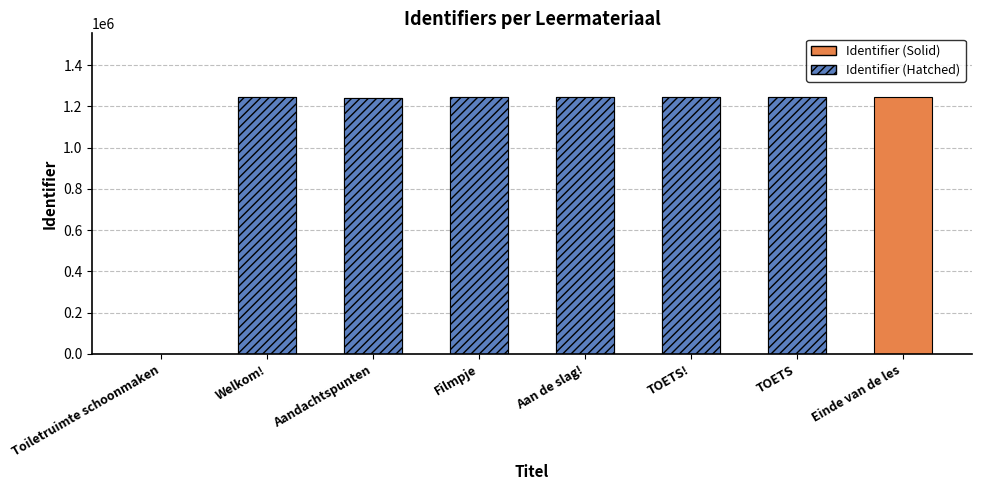

What is the average value?

1087603